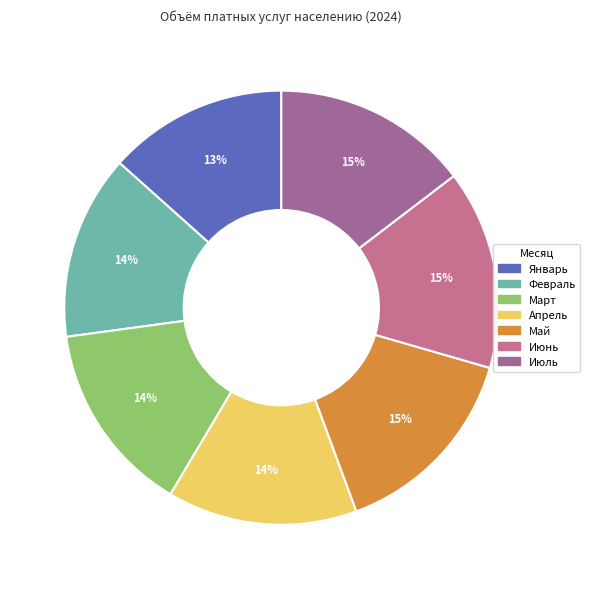

To the nearest percent, what portion does Март represent?

14%